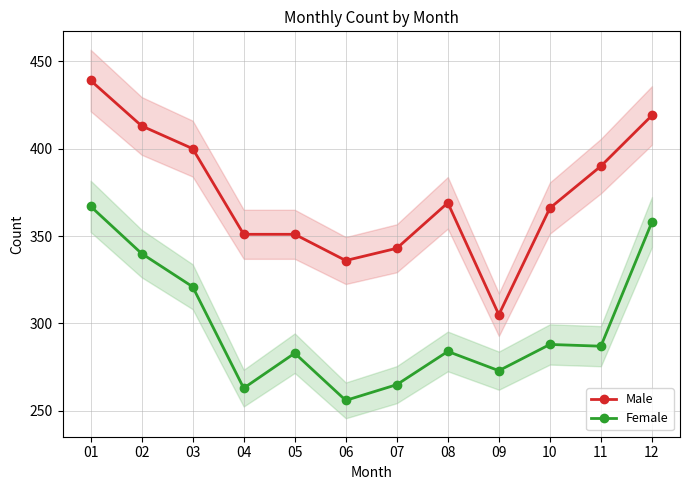

Rank the categories by Female value from highest to lowest.

01, 12, 02, 03, 10, 11, 08, 05, 09, 07, 04, 06